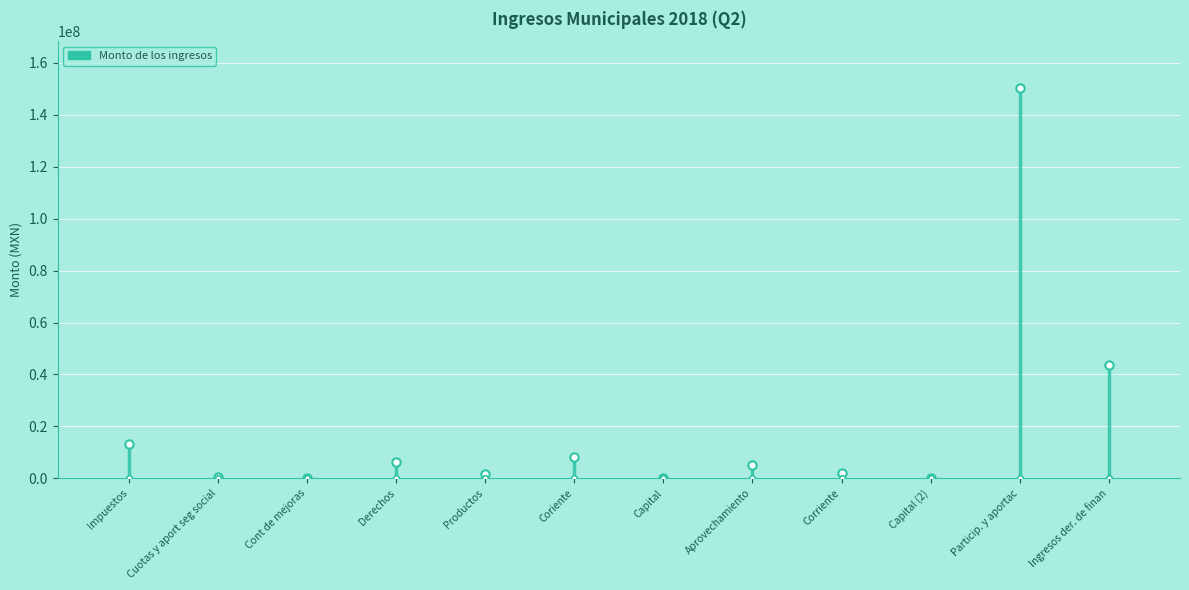

How many lines are shown in the chart?

1